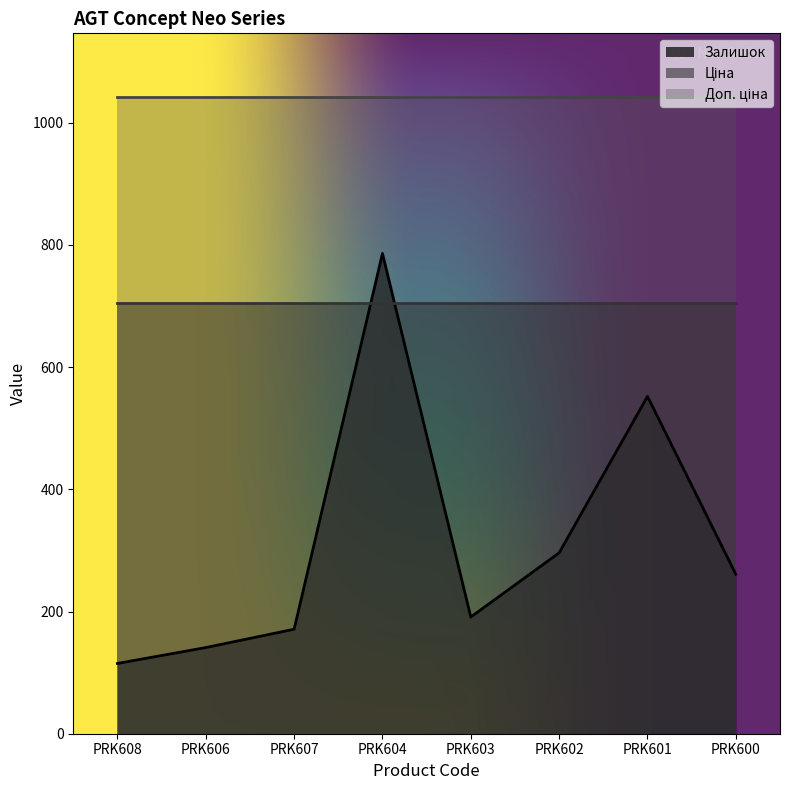

True or false: Ціна and Доп. ціна cross at least once.

False